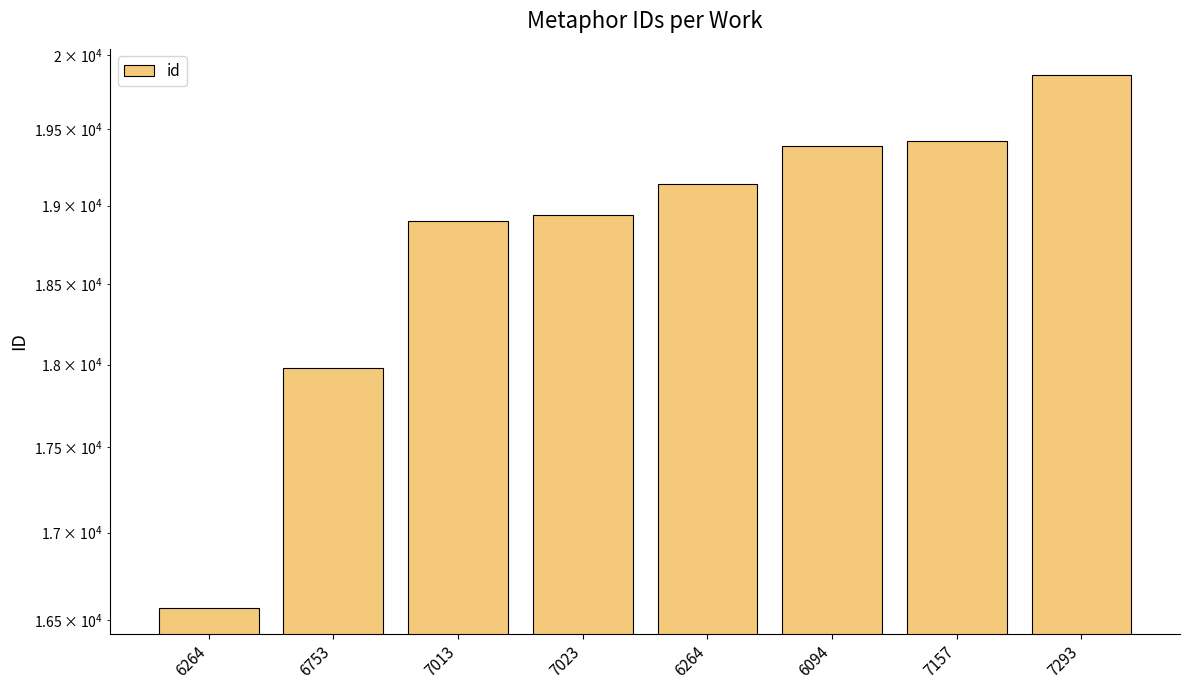

What is the greatest value displayed?

19861